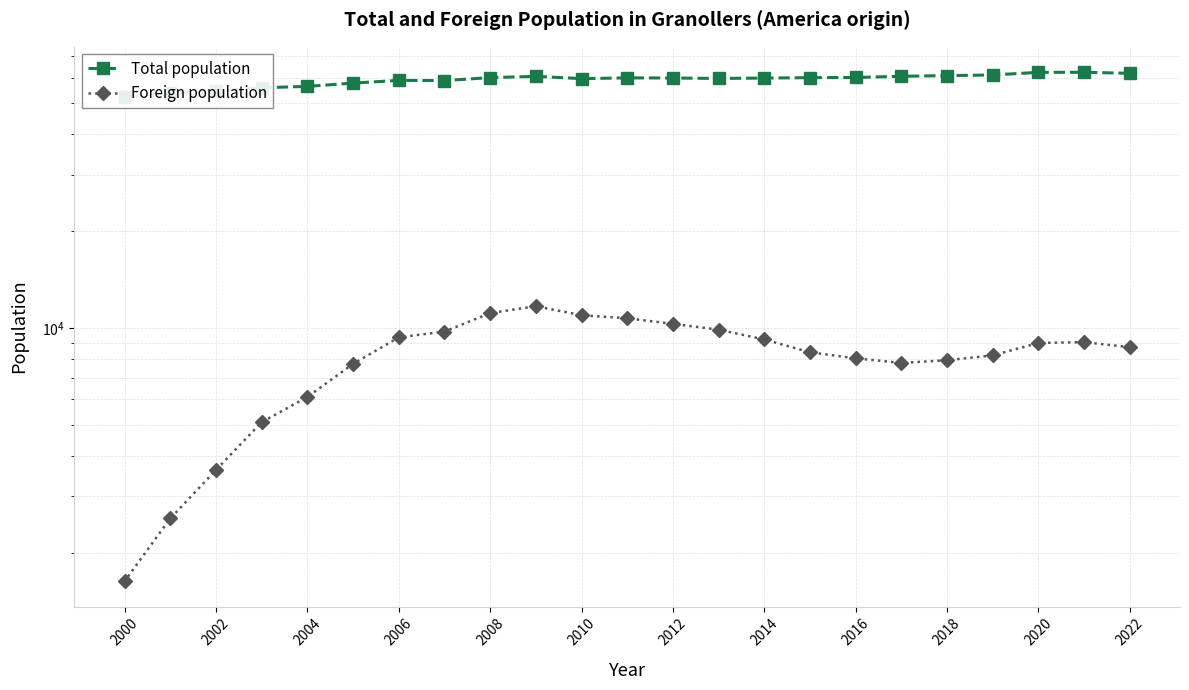

How many data points in Total population are above 59954?

11